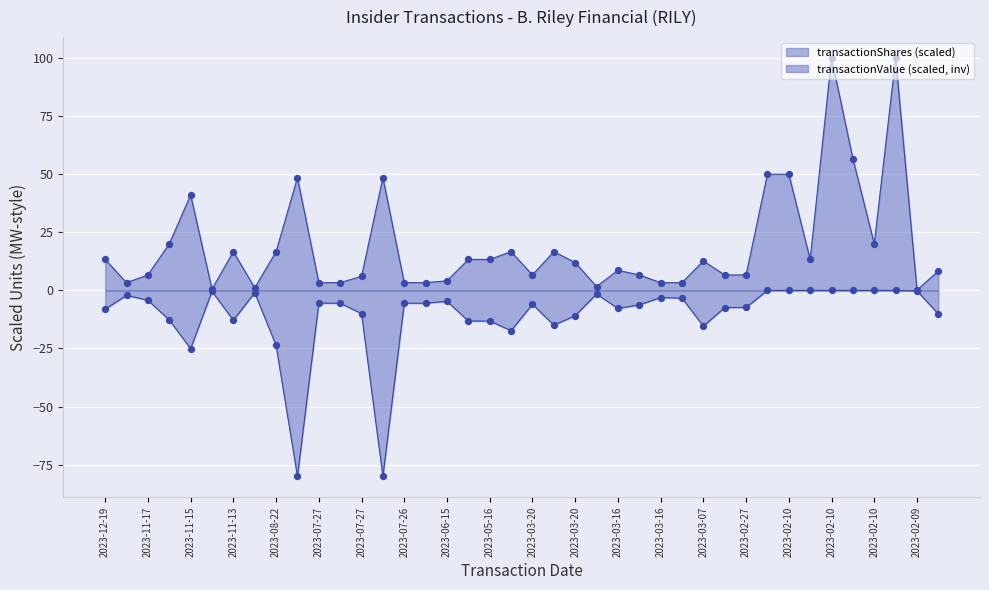

Which series has the widest spread of Y values?

transactionShares pts